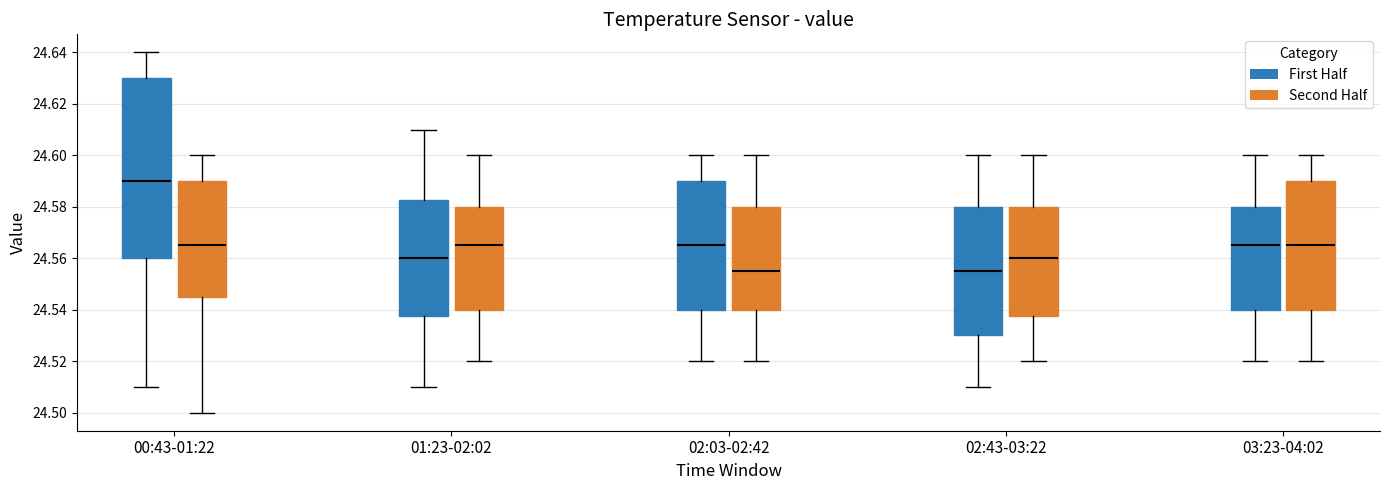

Where does the median line of the box for 00:43-01:22 (Second Half) sit on the y-axis? The values are not printed on the chart, so give them approximately, as read against the axis.

24.566